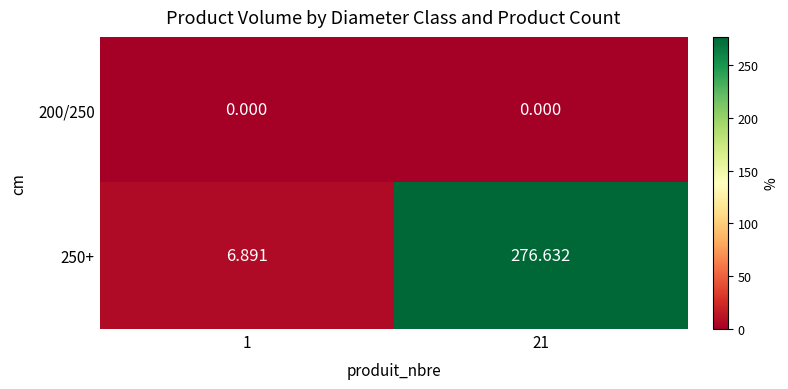

Is the value of 200/250 at 21 greater than the value of 250+ at 1?

No